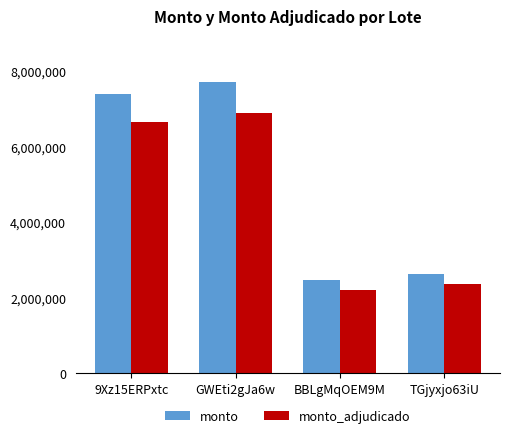

At which label is monto closest to 5081000?

9Xz15ERPxtc